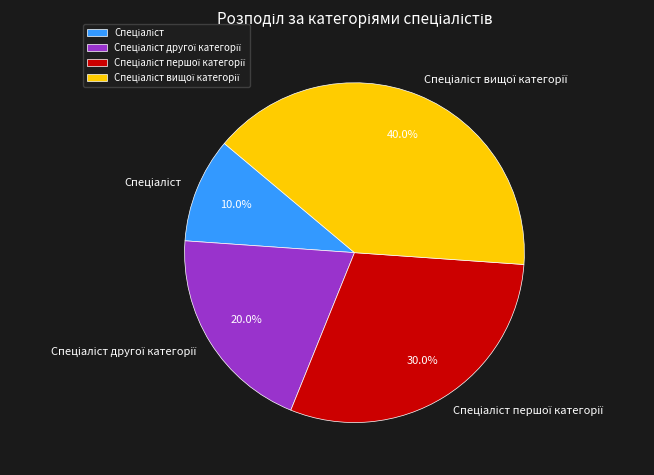

Count the number of slices in the pie.

4